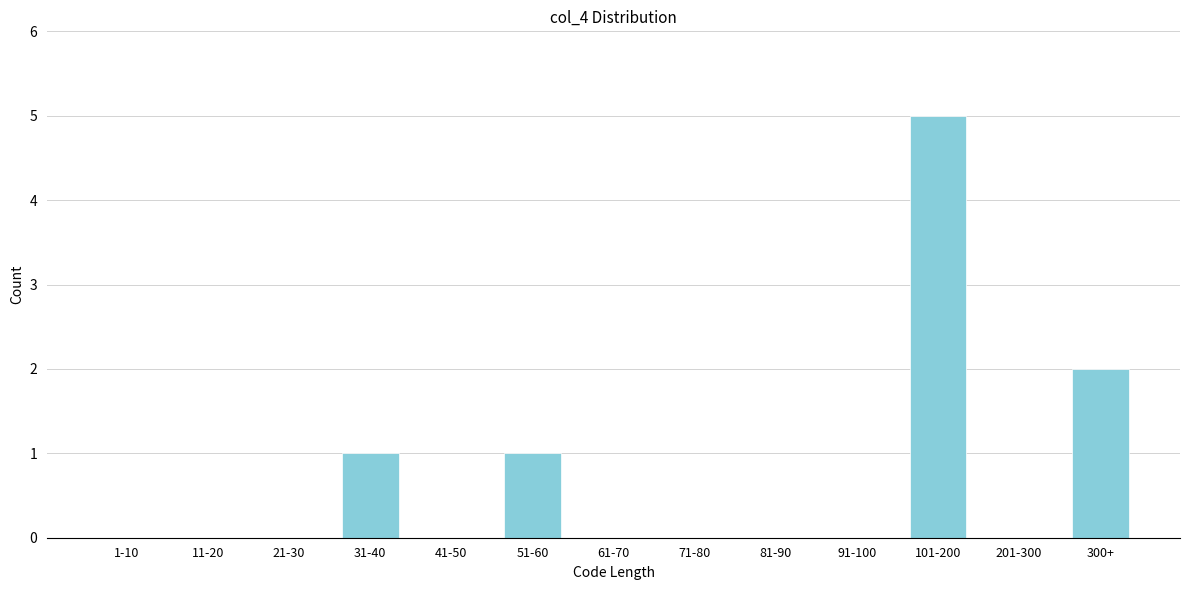

Reading left to right, transcribe all the data shown in this chart.

1-10=0	11-20=0	21-30=0	31-40=1	41-50=0	51-60=1	61-70=0	71-80=0	81-90=0	91-100=0	101-200=5	201-300=0	300+=2